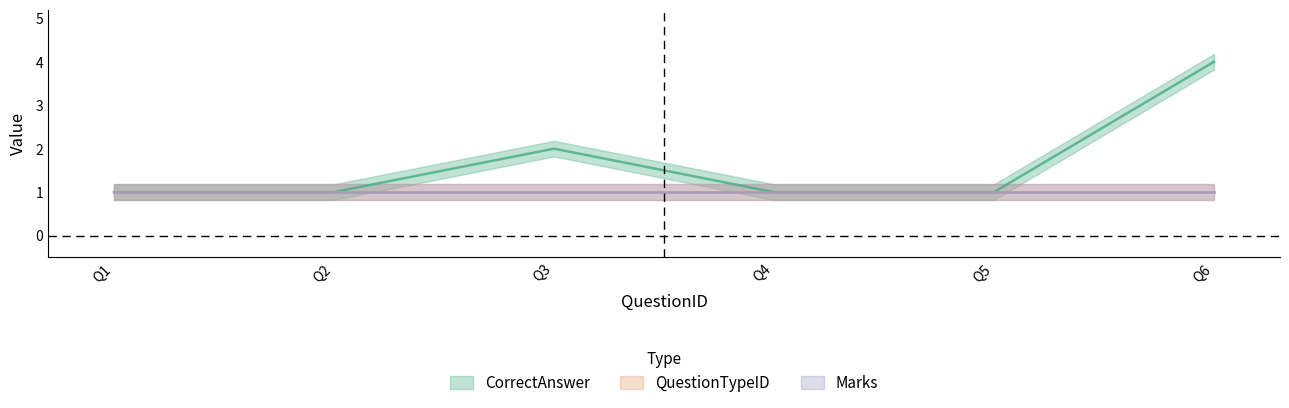

What are all the series names shown in the legend?

CorrectAnswer, QuestionTypeID, Marks